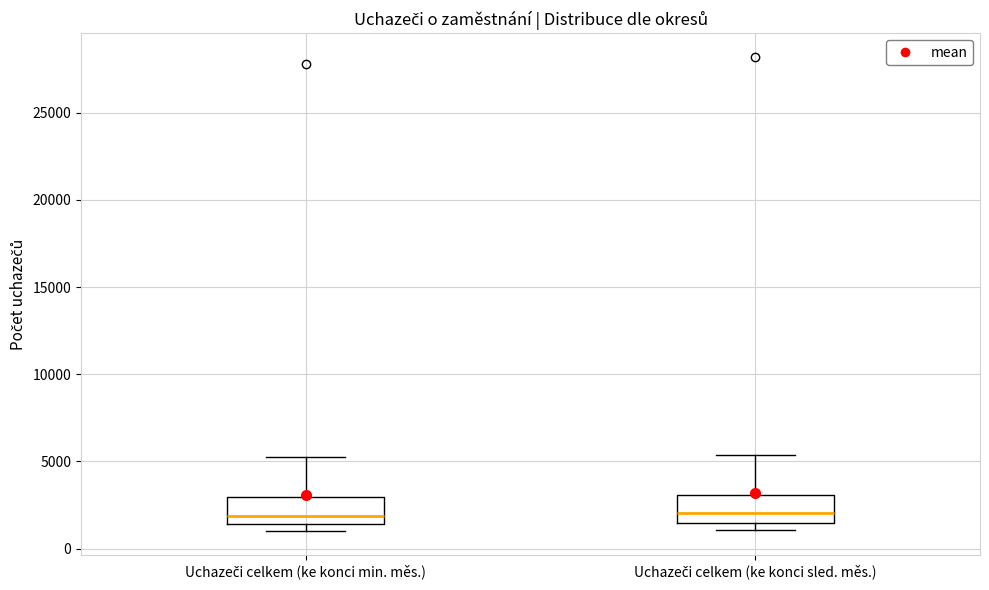

Reading left to right, transcribe this box plot: for each box, give where its median line is, the range the box spans, and where its two whiskers end, as read against the y-axis. The values are not printed on the chart, so give them approximately, as read against the axis.

Uchazeči celkem (ke konci min. měs.): median 2000, box 1500 to 3000, whiskers 1000 to 5500
Uchazeči celkem (ke konci sled. měs.): median 2000, box 1500 to 3000, whiskers 1000 to 5500